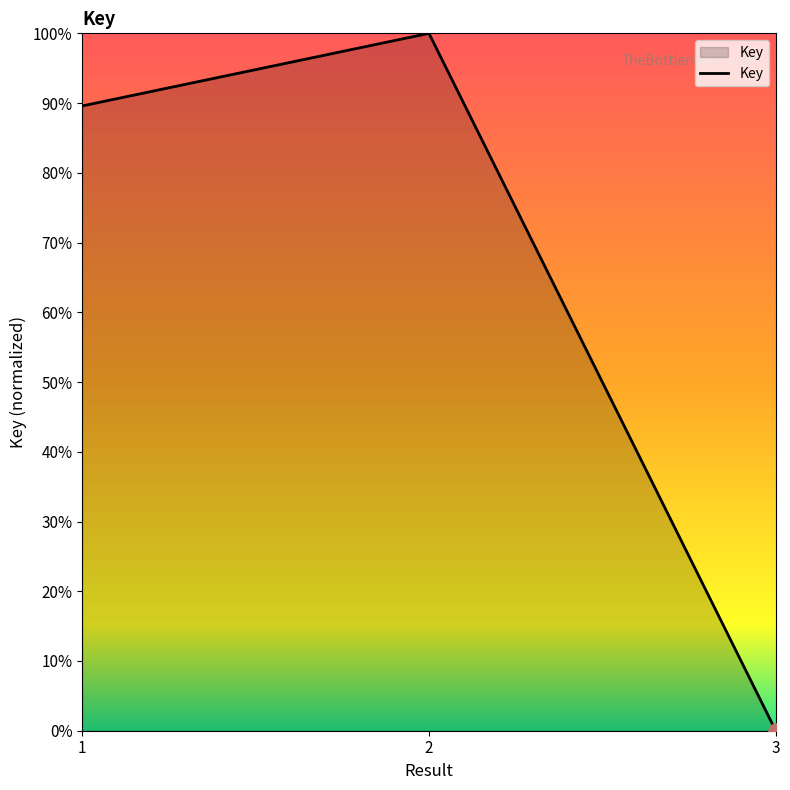

What is the change in value from 2 to 3?

-1.0